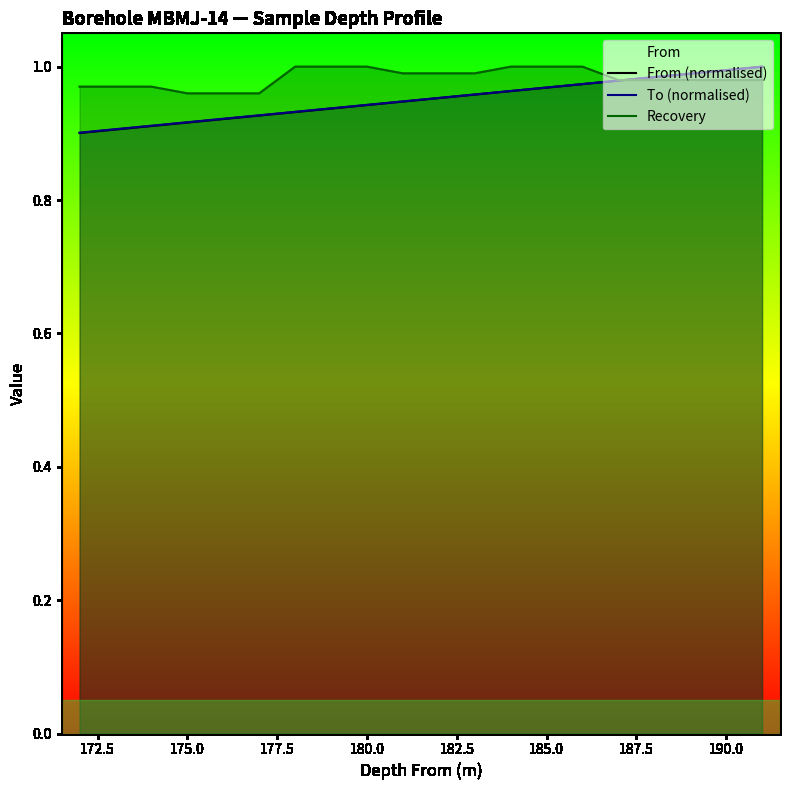

What is the approximate value of Recovery at 175.0?

1.0